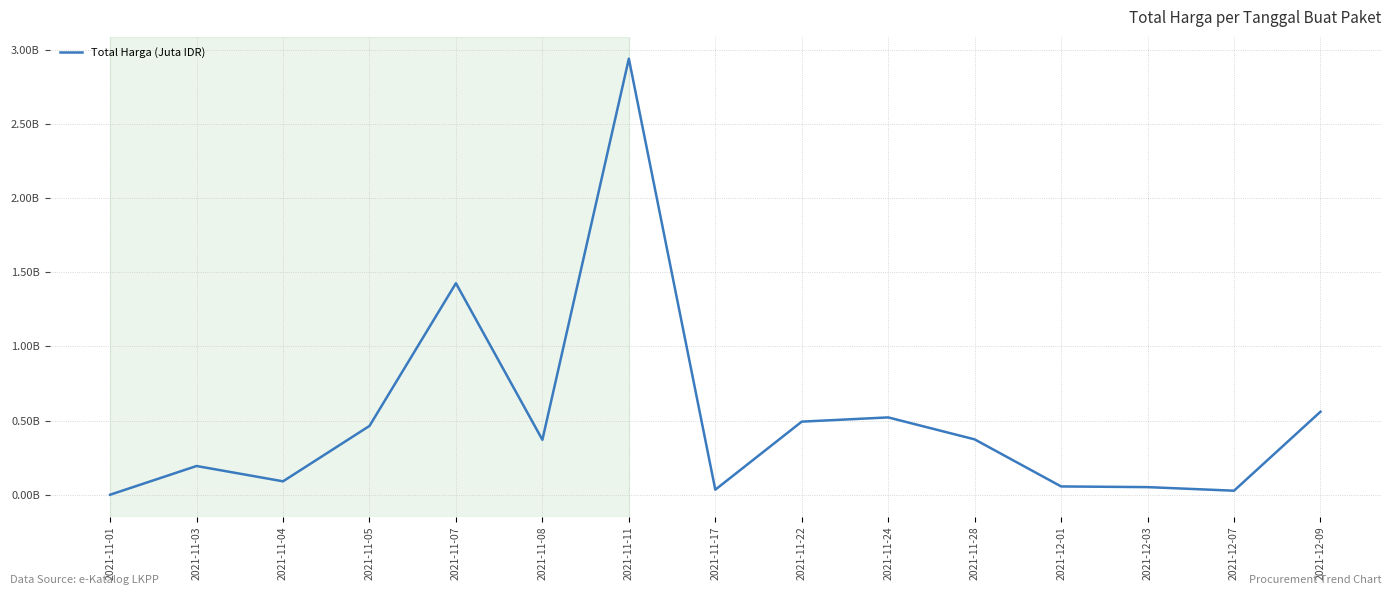

Does the chart have visible grid lines?

Yes